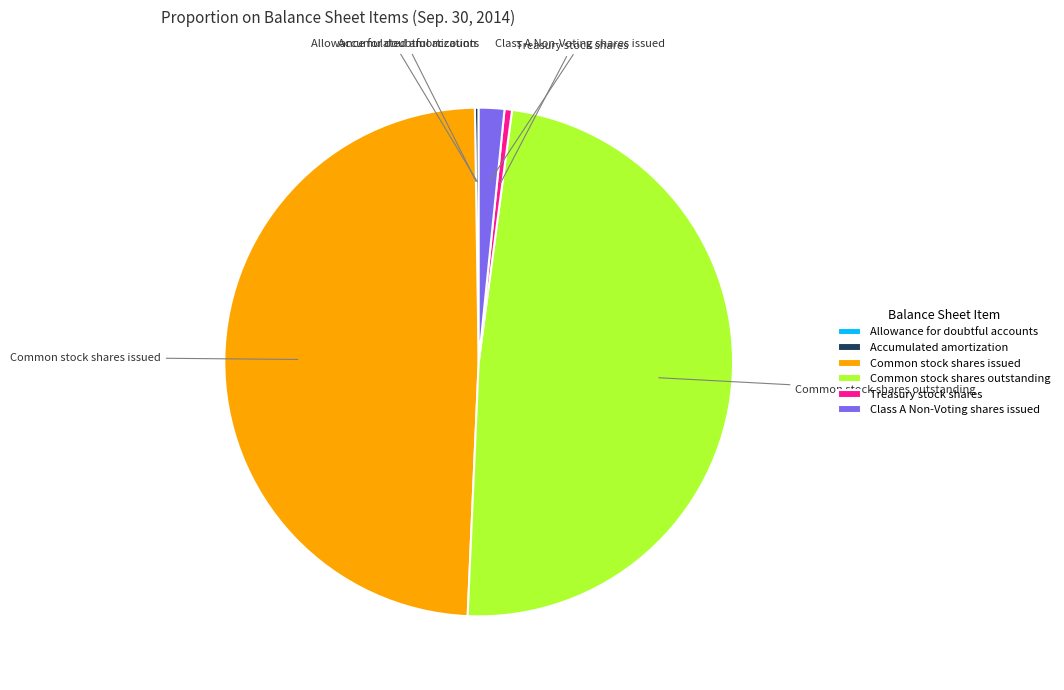

The Common stock shares issued slice represents 49% of the pie. True or false?

True